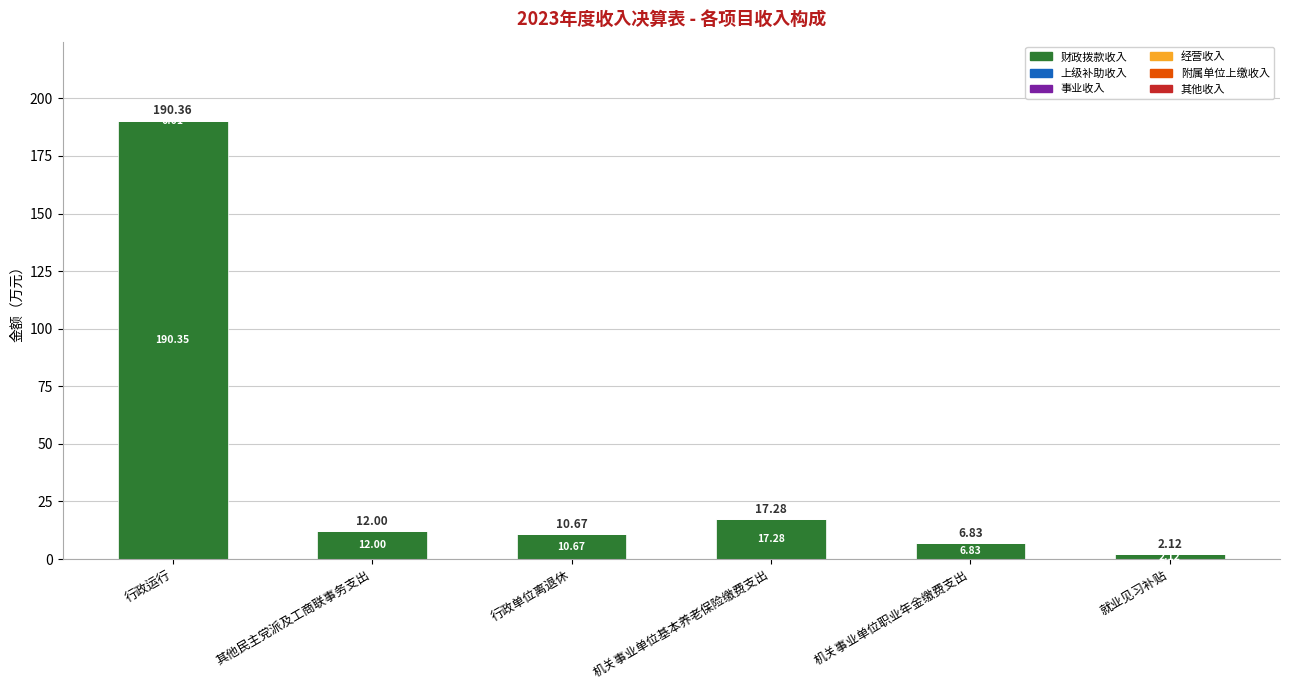

What is the total value across all series at 其他民主党派及工商联事务支出?

12.0